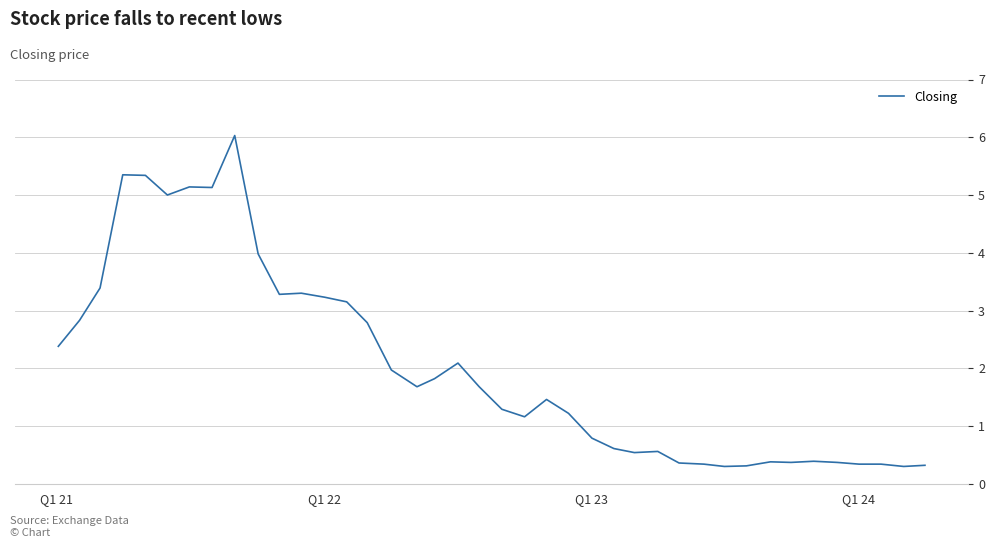

What is the maximum value shown in the chart?

6.0